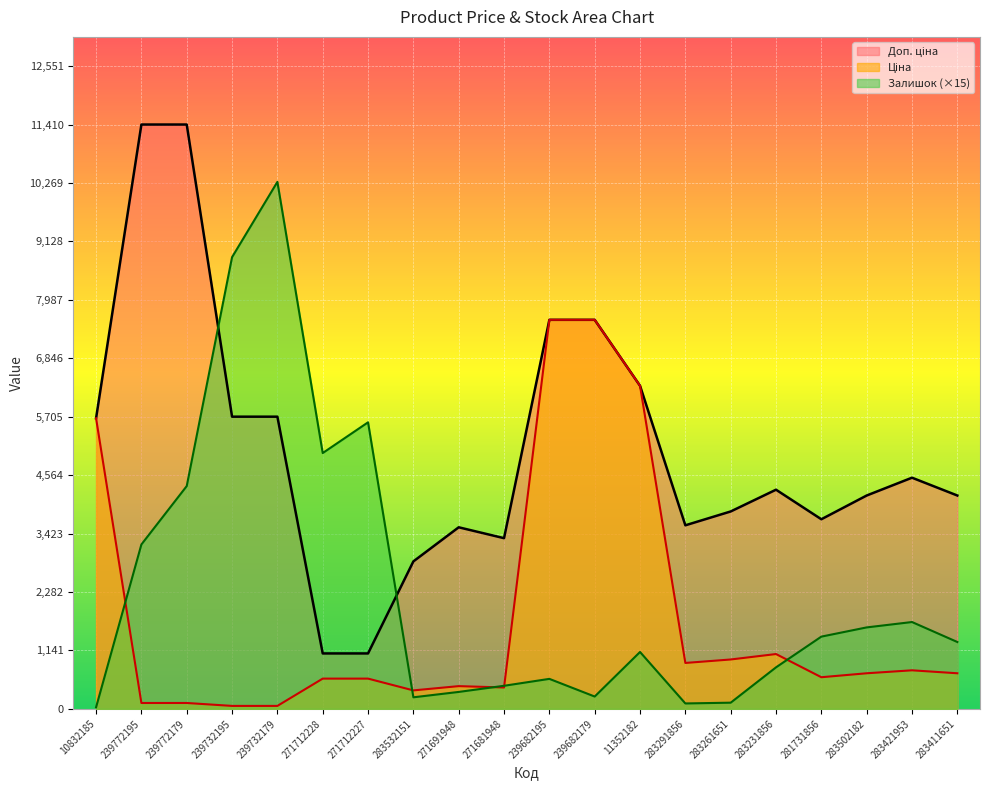

What is the label of the 7th point from the right?

283291856